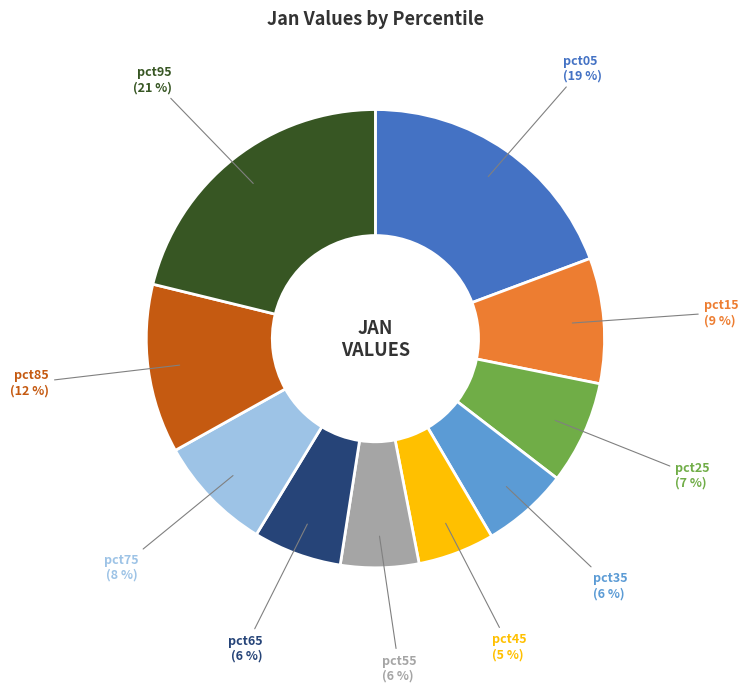

To the nearest percent, what portion does pct85 represent?

12%